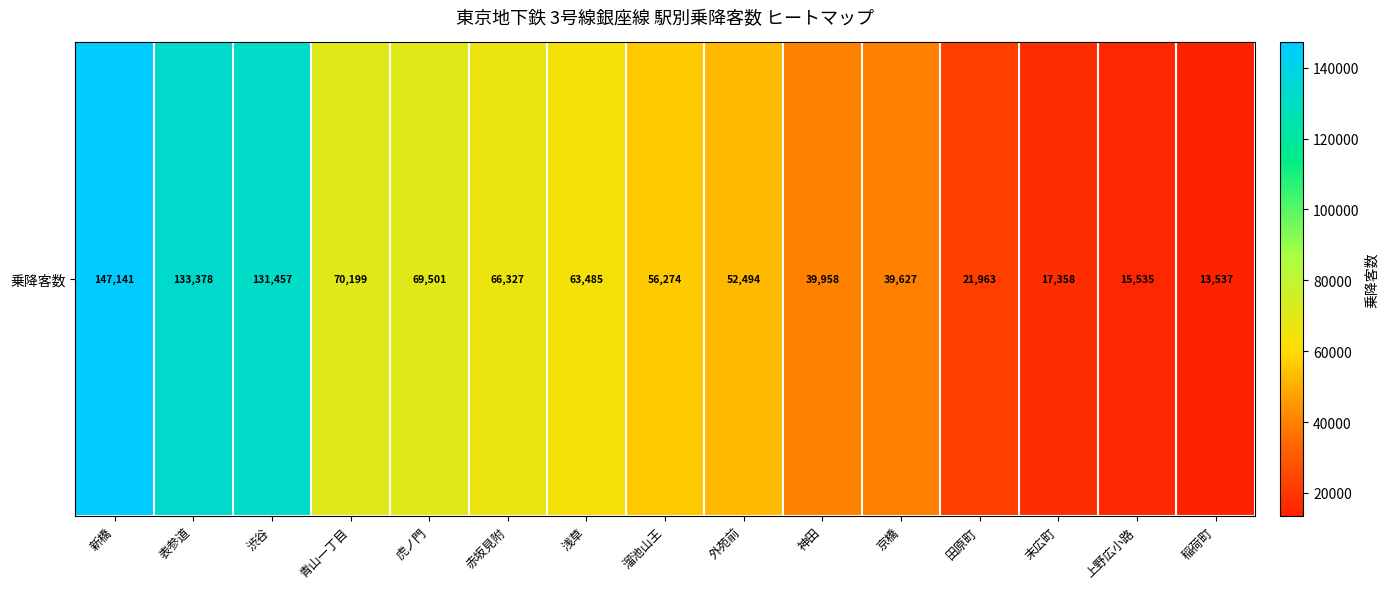

What is the change in value from 渋谷 to 外苑前?

-78963